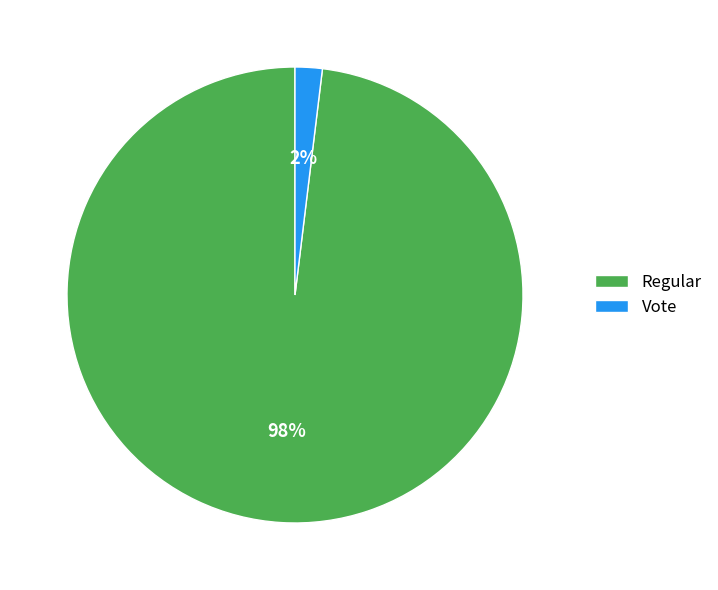

Combined, do Regular and Vote account for over 50%?

Yes